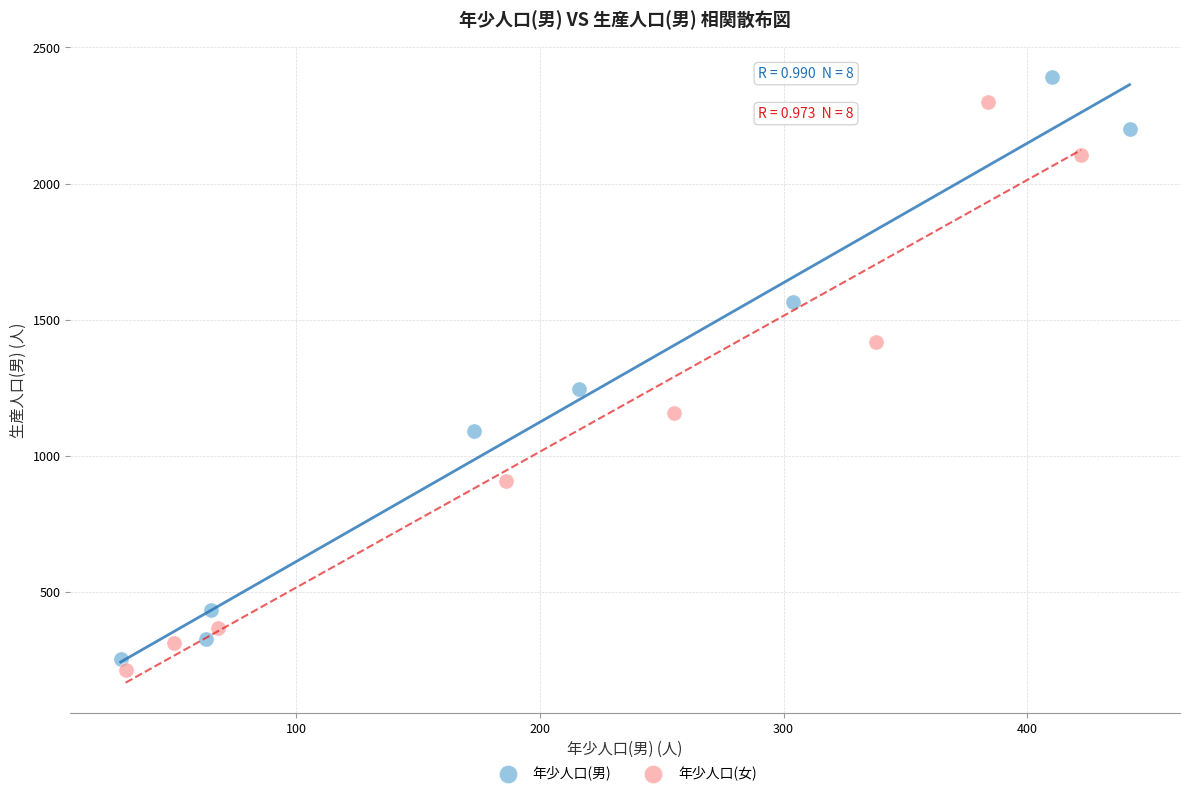

Which series reaches the maximum Y coordinate?

年少人口(男)